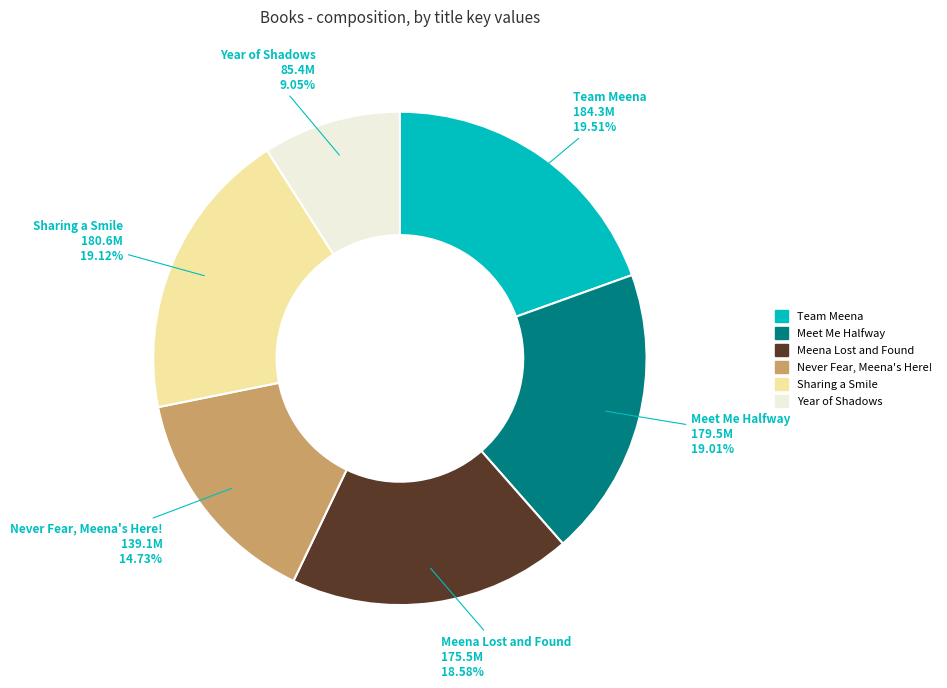

Rank the categories by value from lowest to highest.

Year of Shadows, Never Fear, Meena's Here!, Meena Lost and Found, Meet Me Halfway, Sharing a Smile, Team Meena